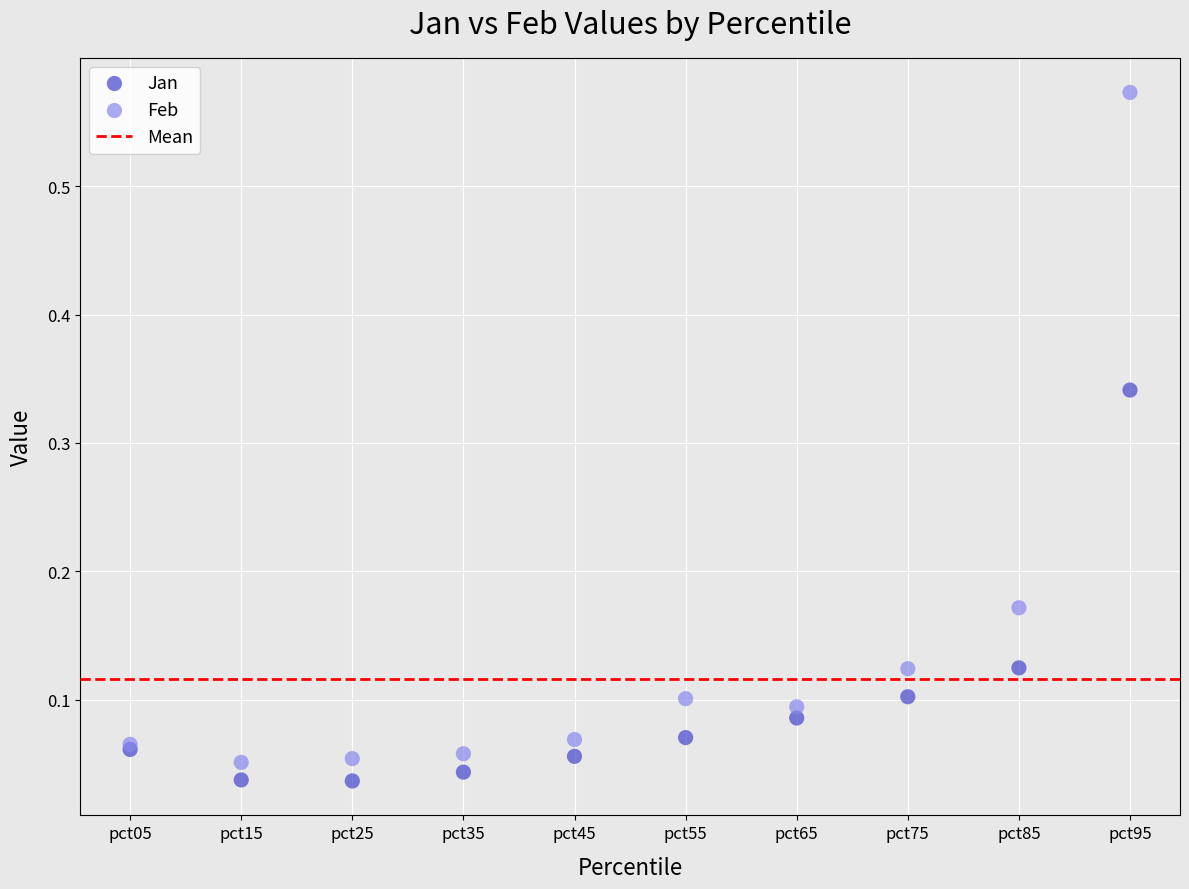

Which series reaches the minimum Y coordinate?

Jan